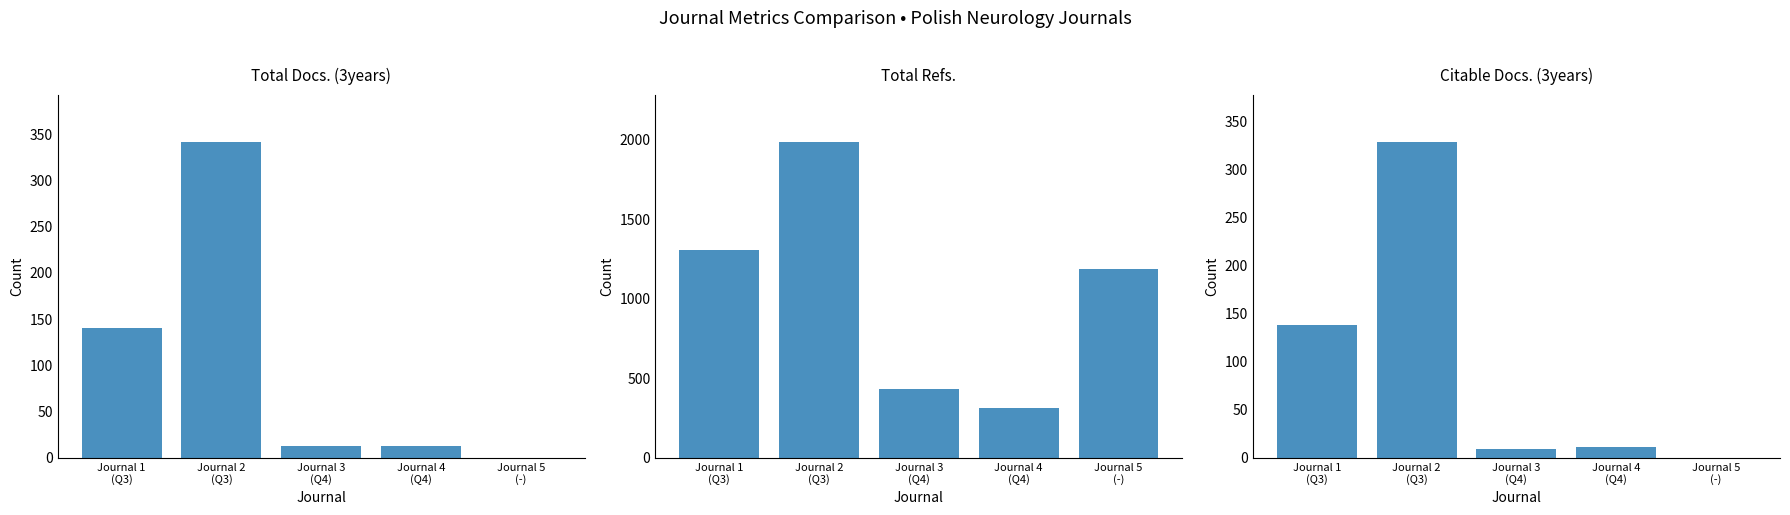

Reading left to right, list all the values displayed in this chart.

Total Docs. (3years): 140	341	13	13	0
Total Refs.: 1304	1983	432	312	1186
Citable Docs. (3years): 138	328	9	11	0